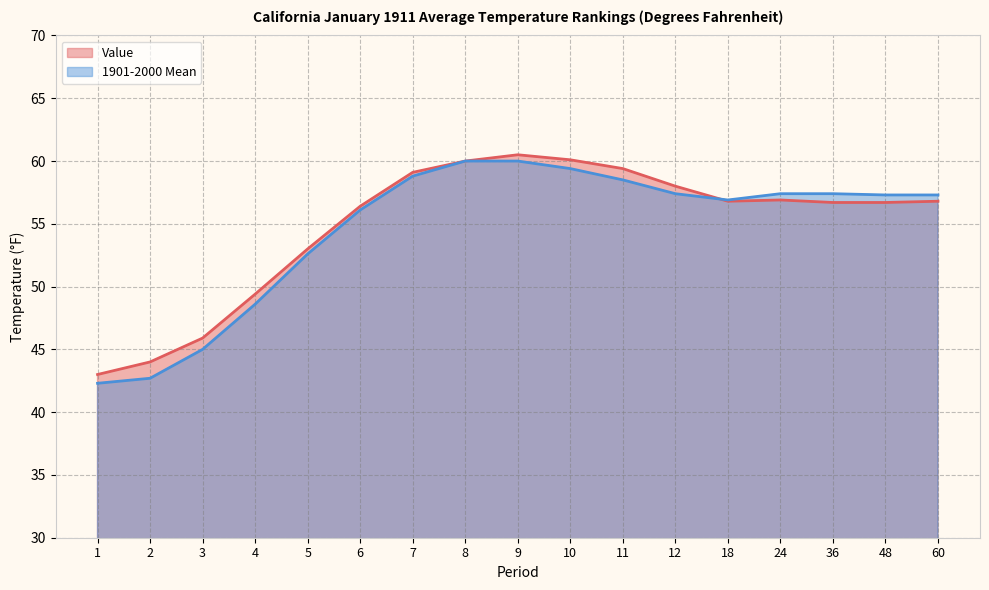

Which has a higher value, 11 or 8?

8